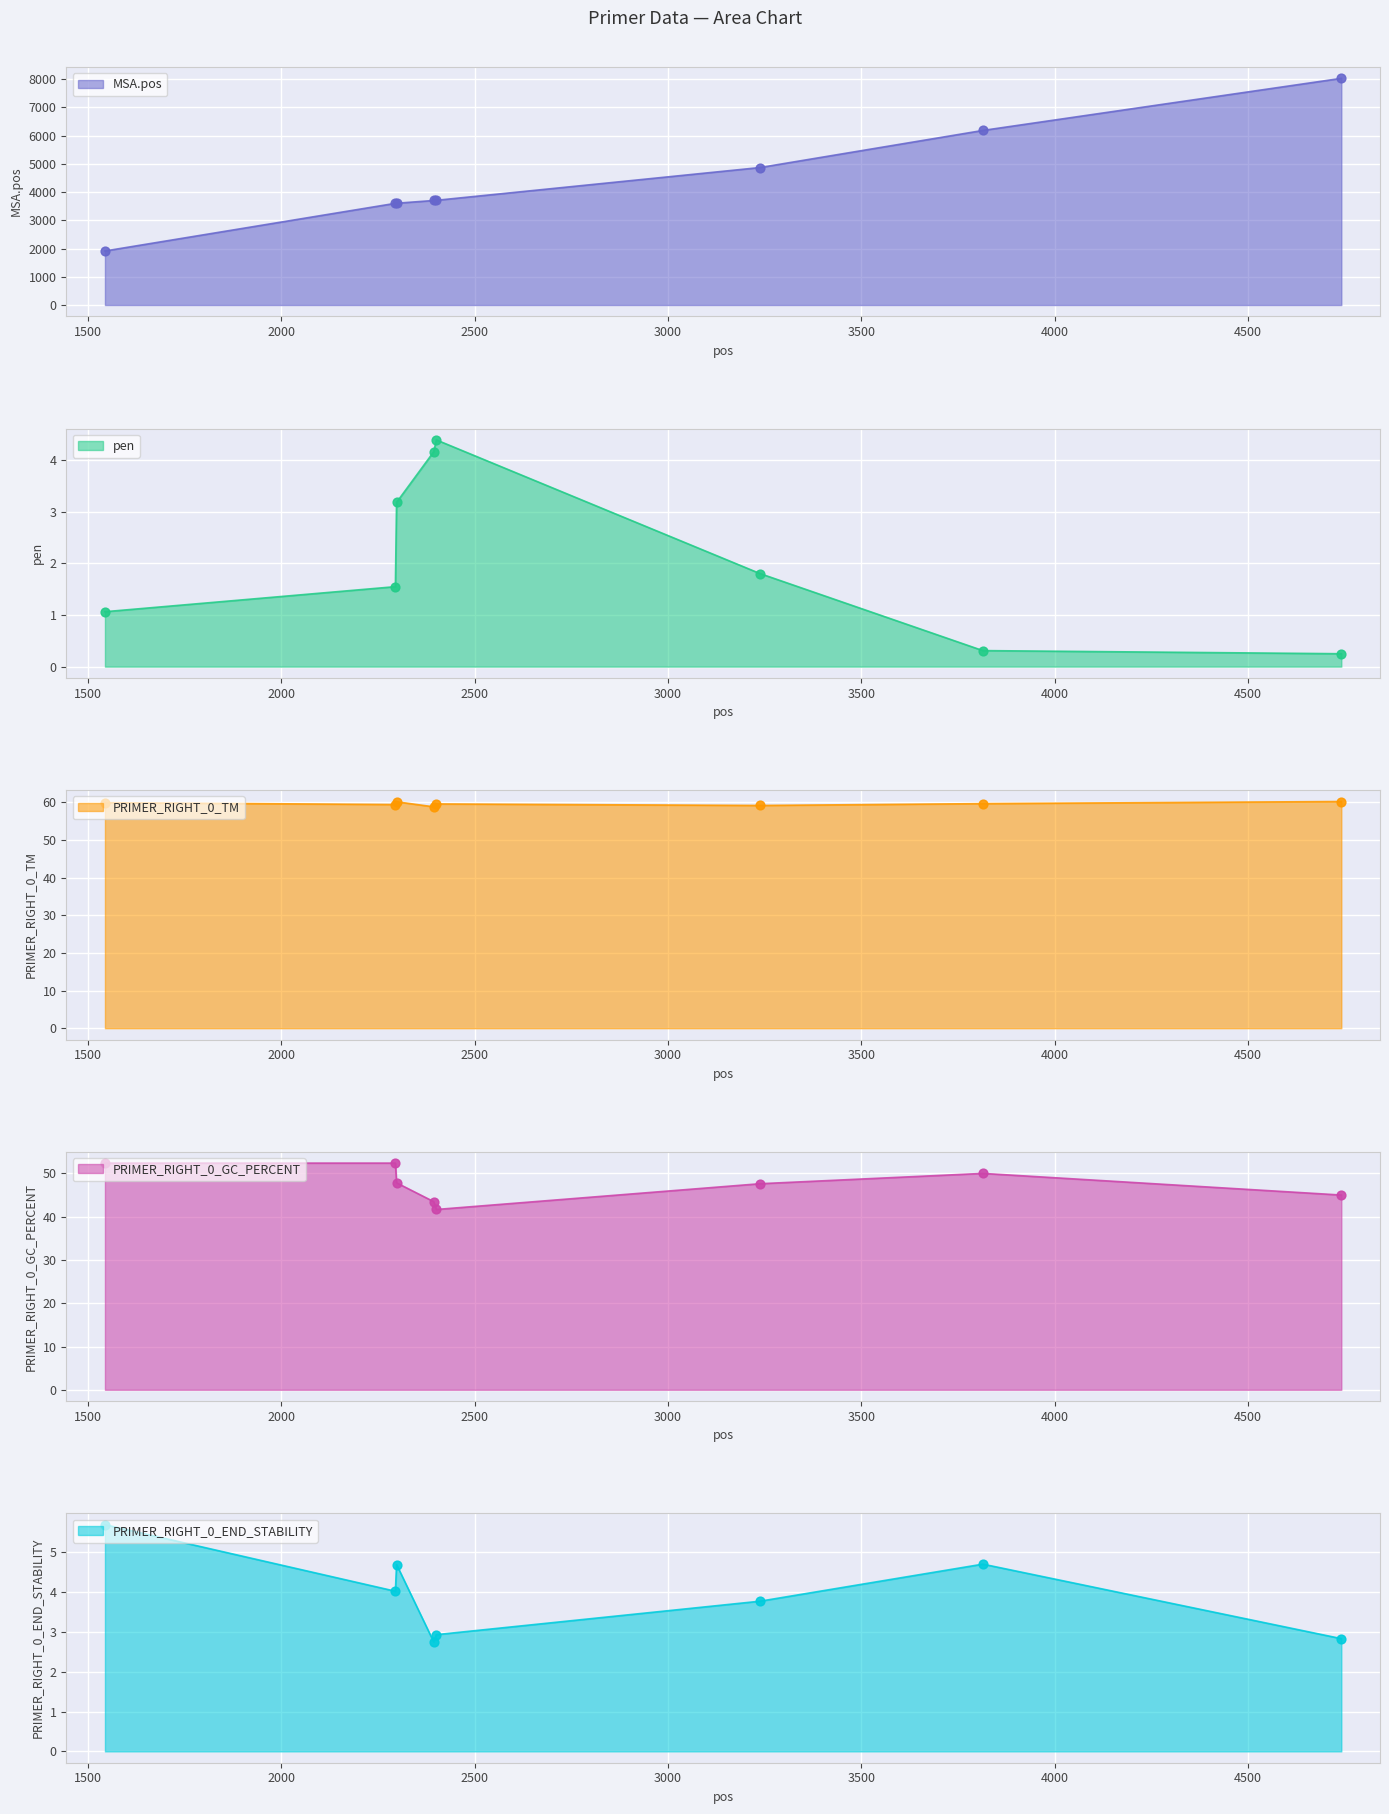

Which series contains the highest Y value?

MSA.pos